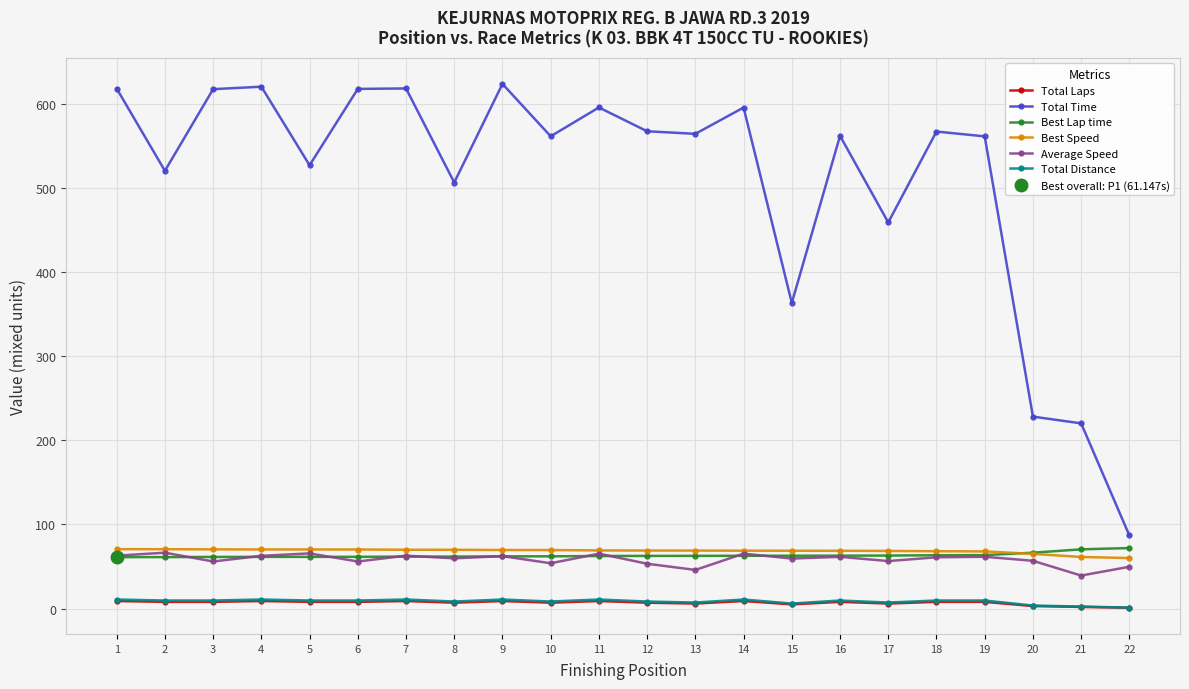

Which series has the largest range (max minus min)?

Total Time